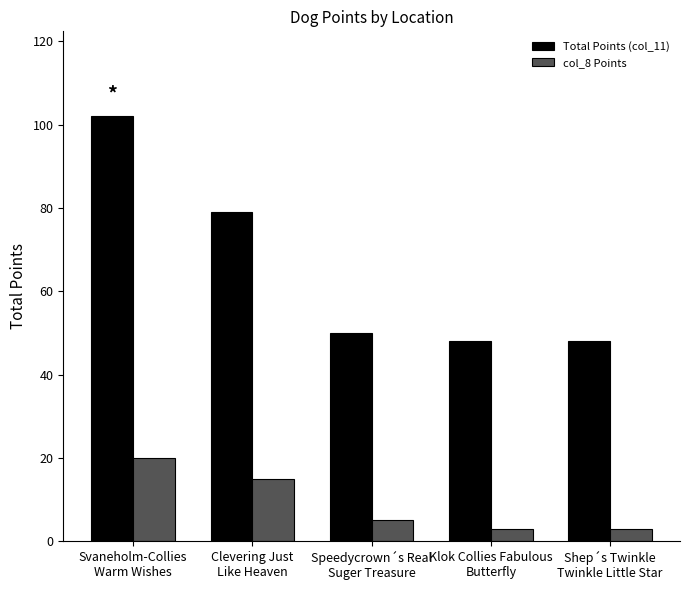

Is it true that col_8 Points equals 5 at Speedycrown´s Real
Suger Treasure?

True